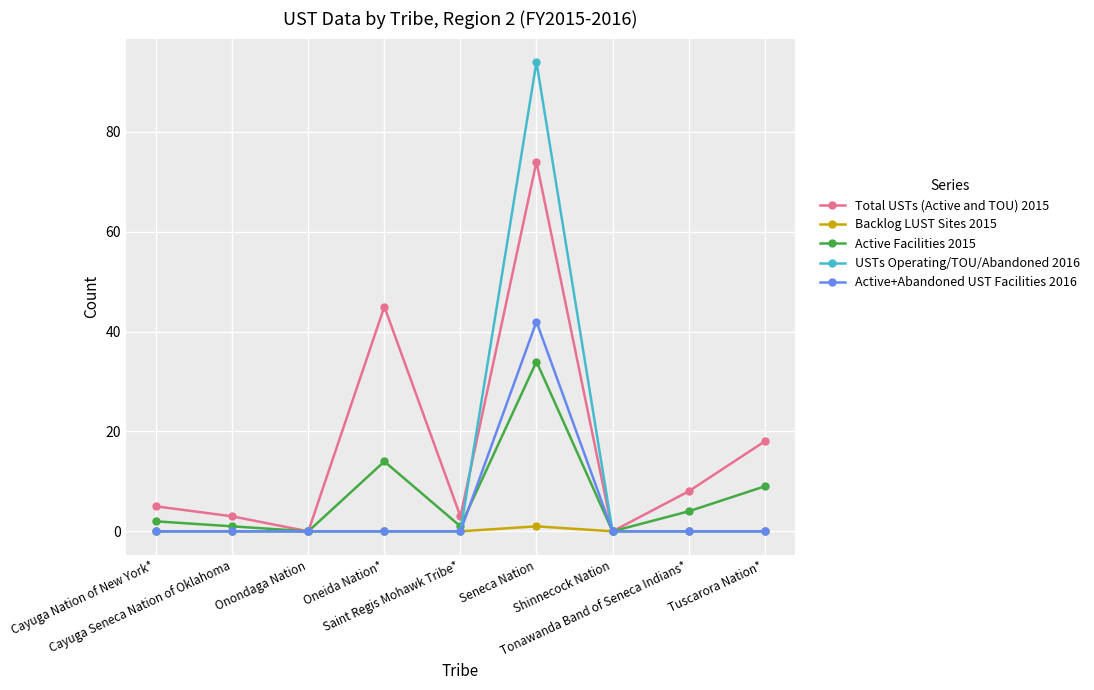

Which series has the largest range (max minus min)?

USTs Operating/TOU/Abandoned 2016